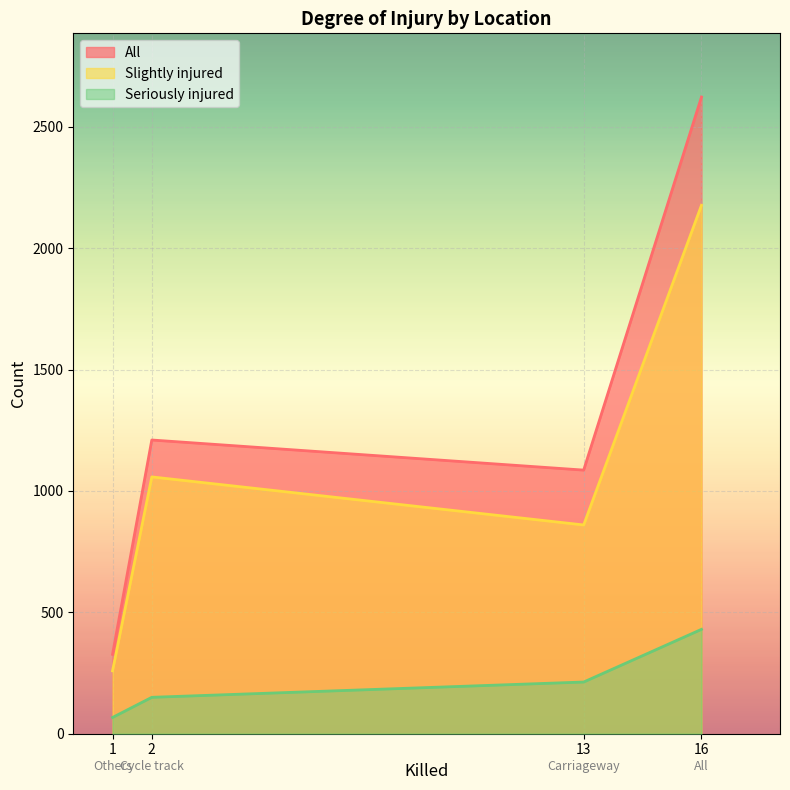

Count the number of categories in the chart.

4